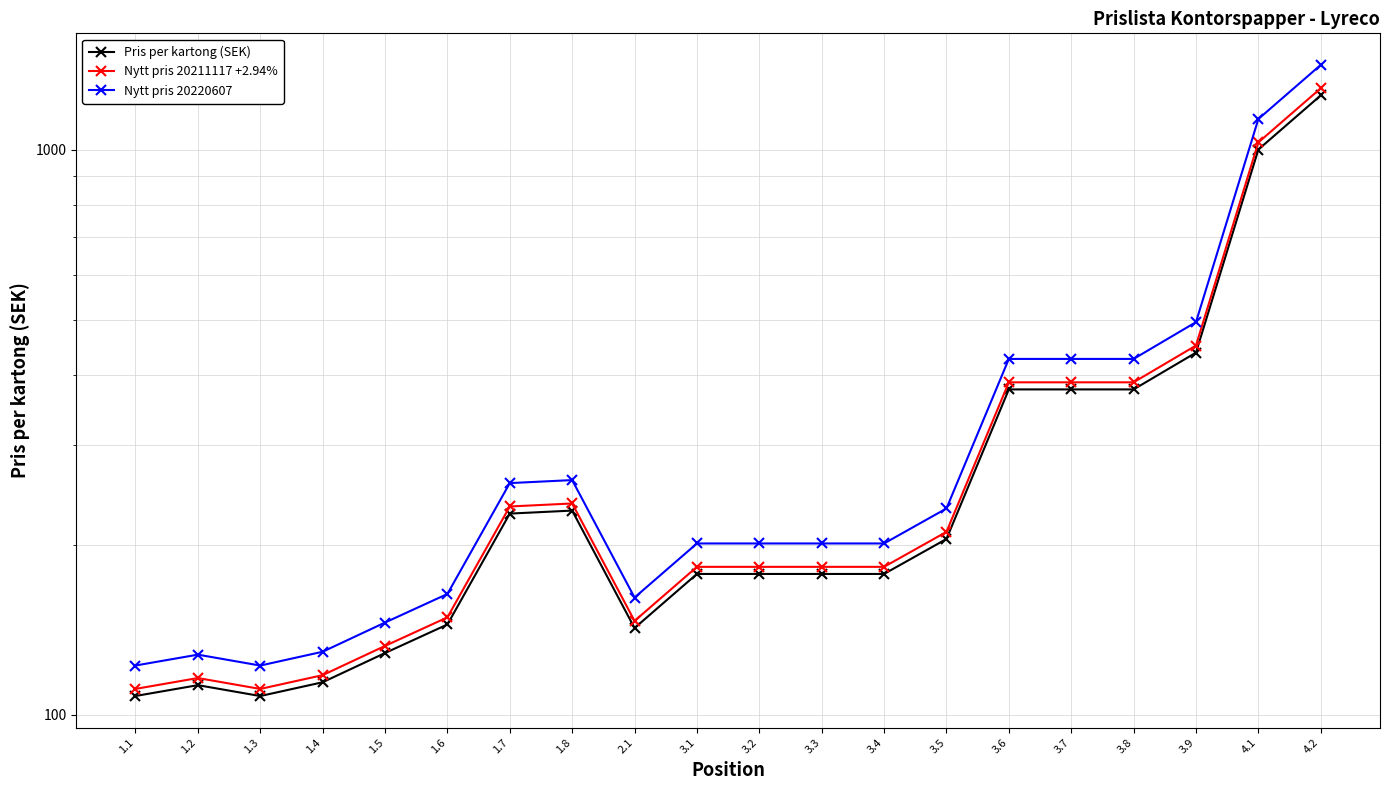

Is it true that Nytt pris 20211117 +2.94% equals 210.7 at 3.5?

True